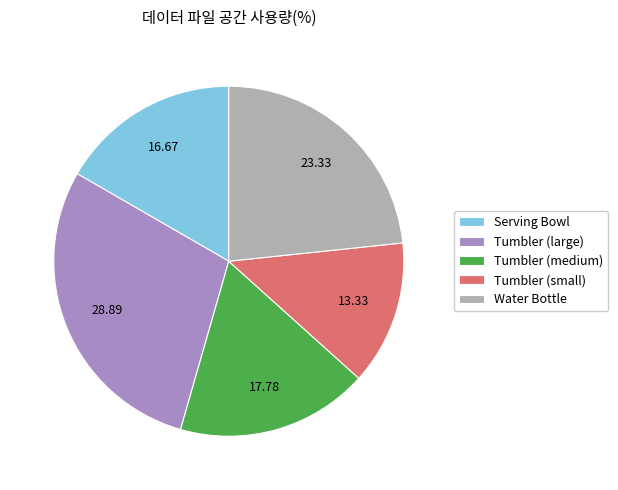

What is the smallest slice in the pie chart?

Tumbler (small)